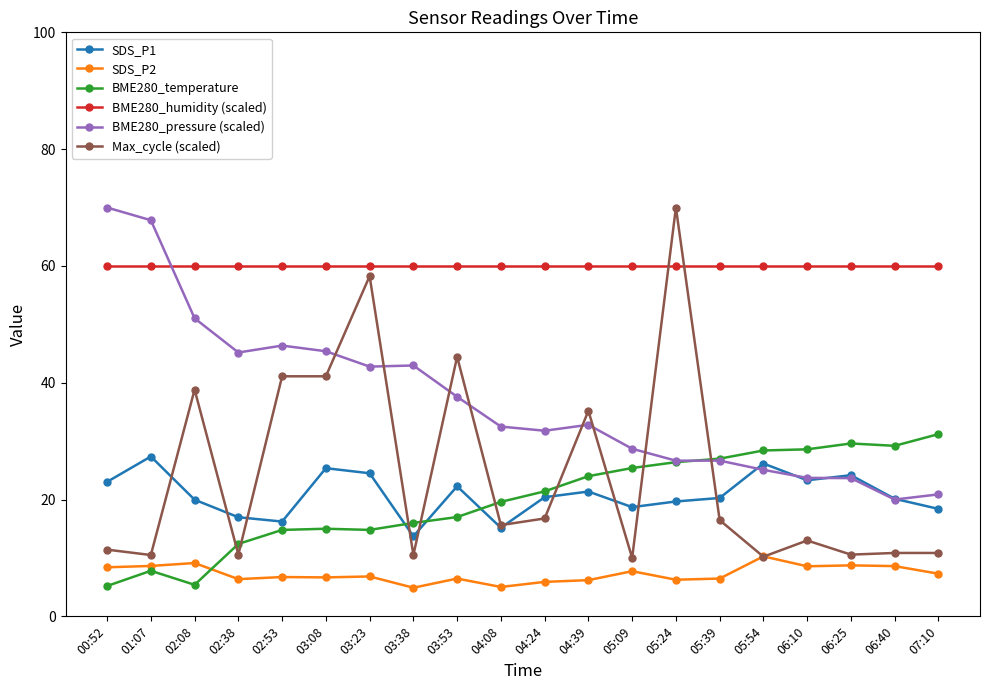

What is the smallest value displayed?

4.9